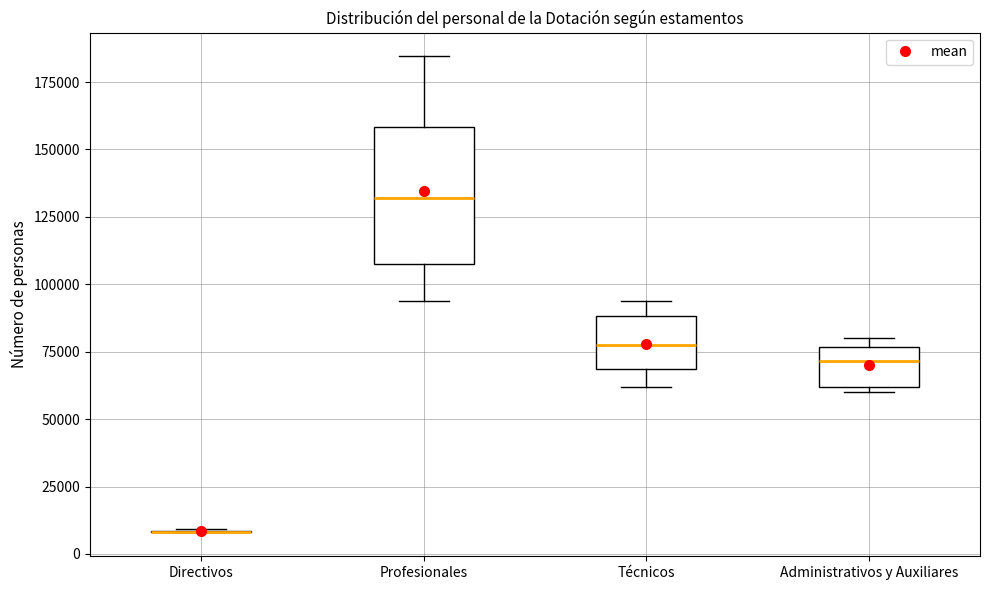

Where is the upper edge of the box for Administrativos y Auxiliares on the y-axis? The values are not printed on the chart, so give them approximately, as read against the axis.

75000